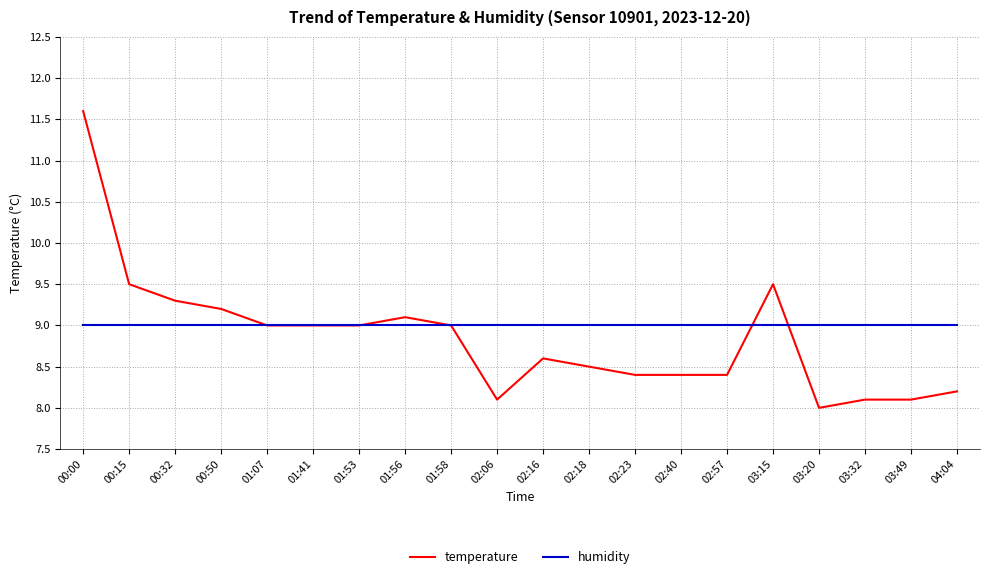

List the series in order of their overall mean, highest first.

humidity, temperature